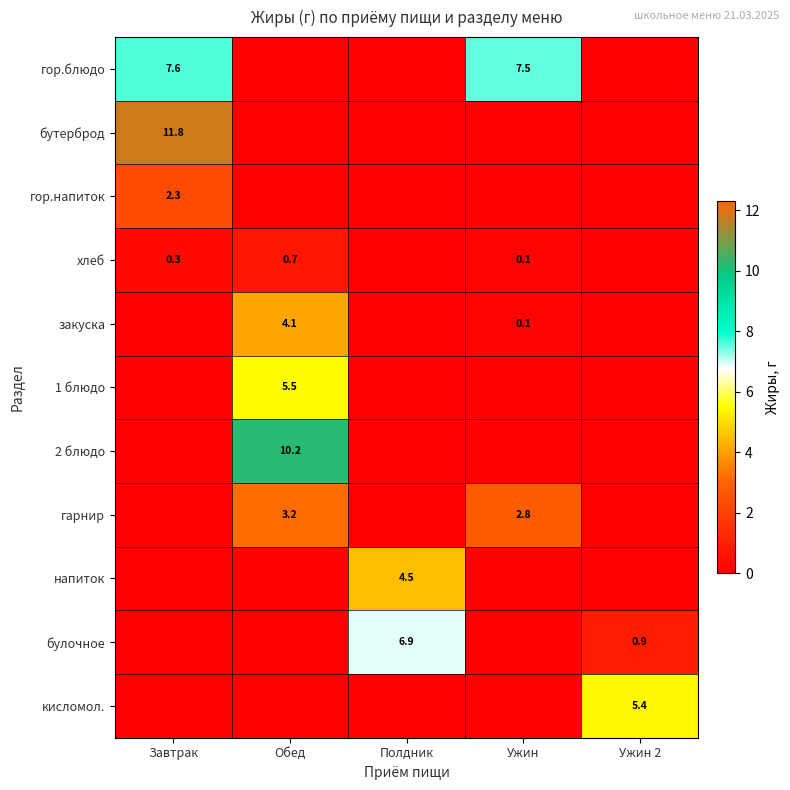

The гор.блюдо series shows 4.6 at Завтрак. True or false?

False